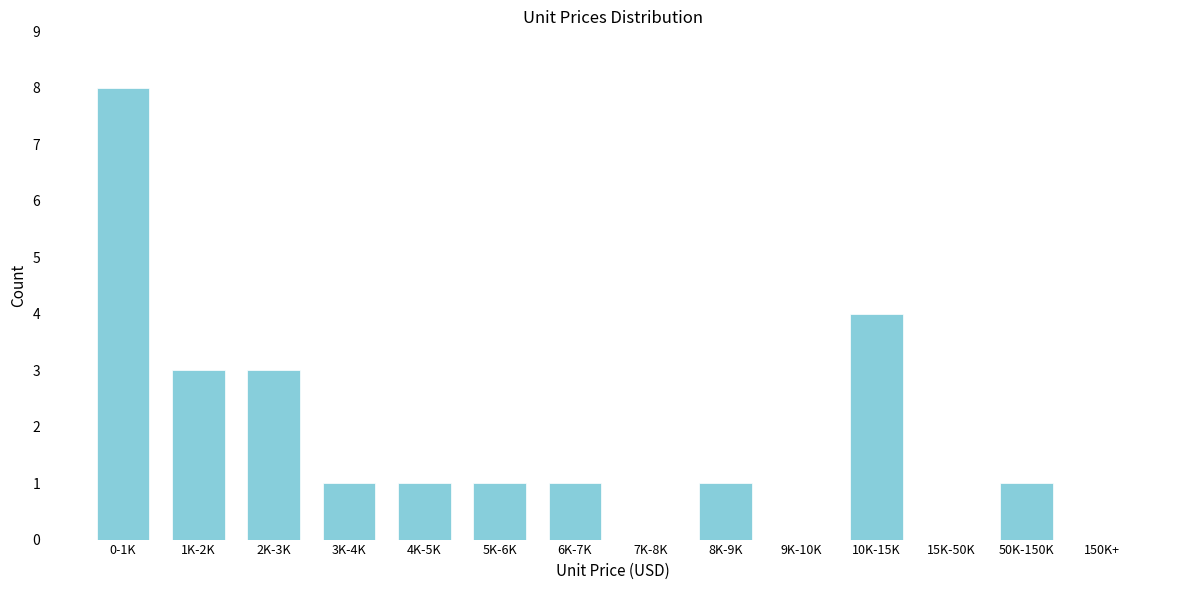

Reading left to right, what are all the values shown in this chart?

0-1K=8	1K-2K=3	2K-3K=3	3K-4K=1	4K-5K=1	5K-6K=1	6K-7K=1	7K-8K=0	8K-9K=1	9K-10K=0	10K-15K=4	15K-50K=0	50K-150K=1	150K+=0